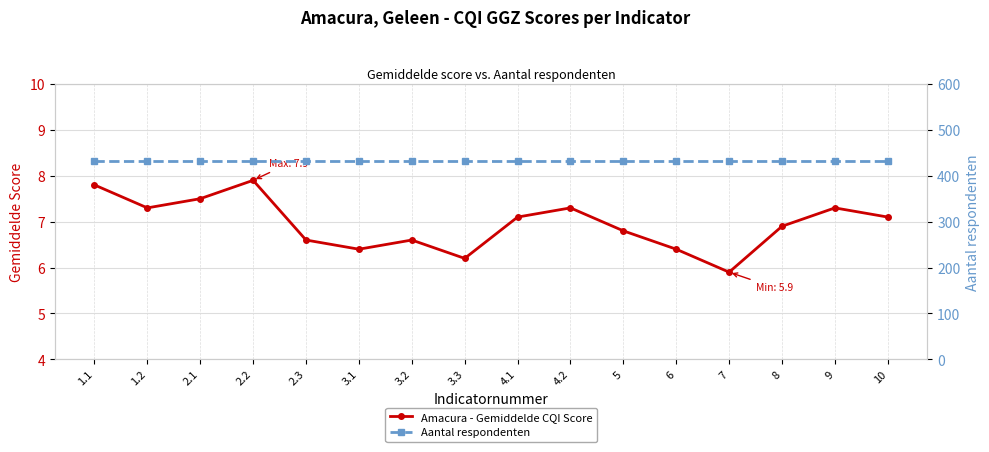

True or false: Aantal respondenten has more than 2 interior local peaks.

False